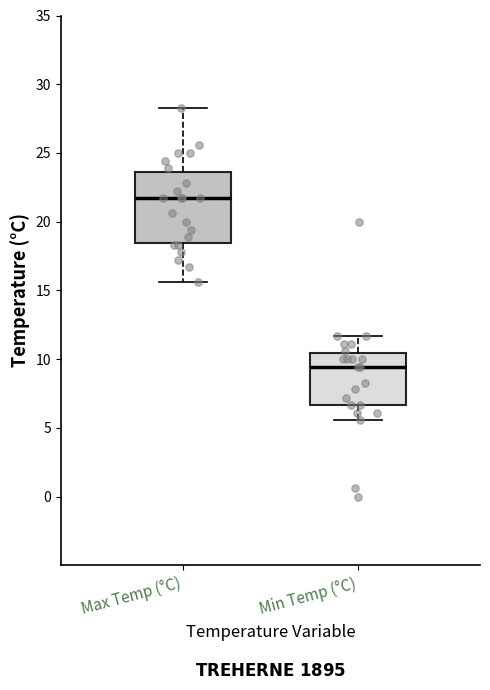

Where does the median line of the box for Min Temp (°C) sit on the y-axis? The values are not printed on the chart, so give them approximately, as read against the axis.

9.5